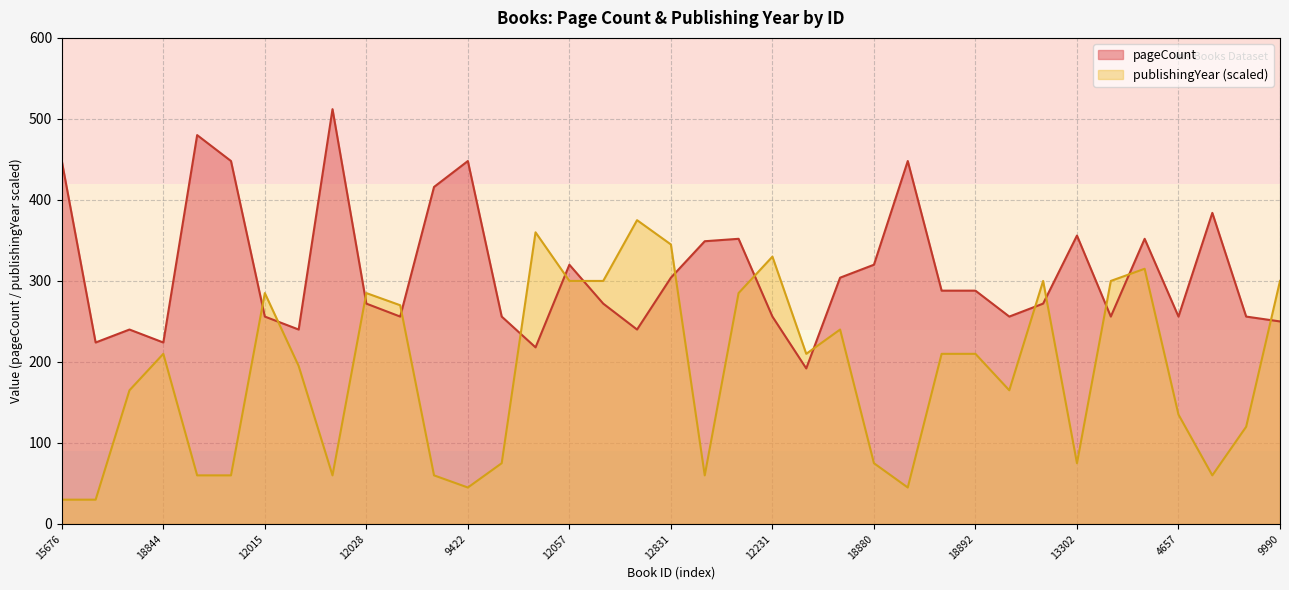

At which category is the sum across all series the highest?

12061